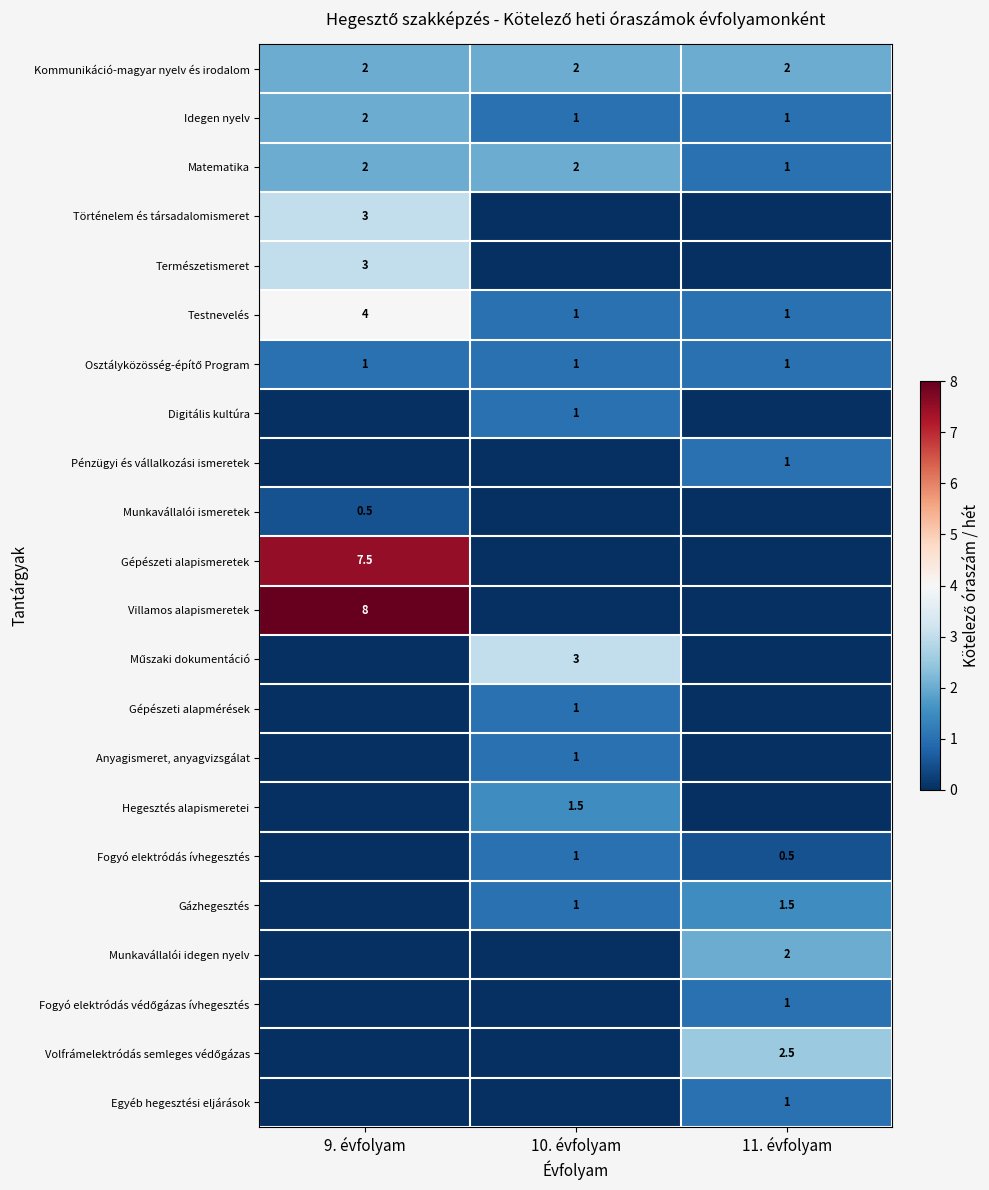

What is the difference between the Matematika values at 9. évfolyam and 11. évfolyam?

1.0